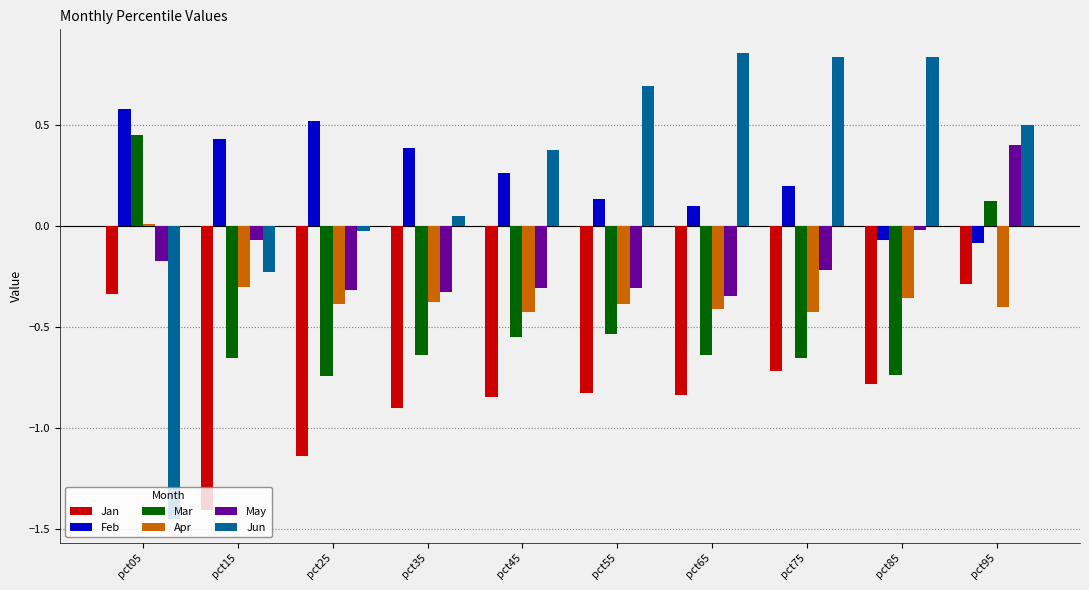

What is the sum of all May values?

-1.7